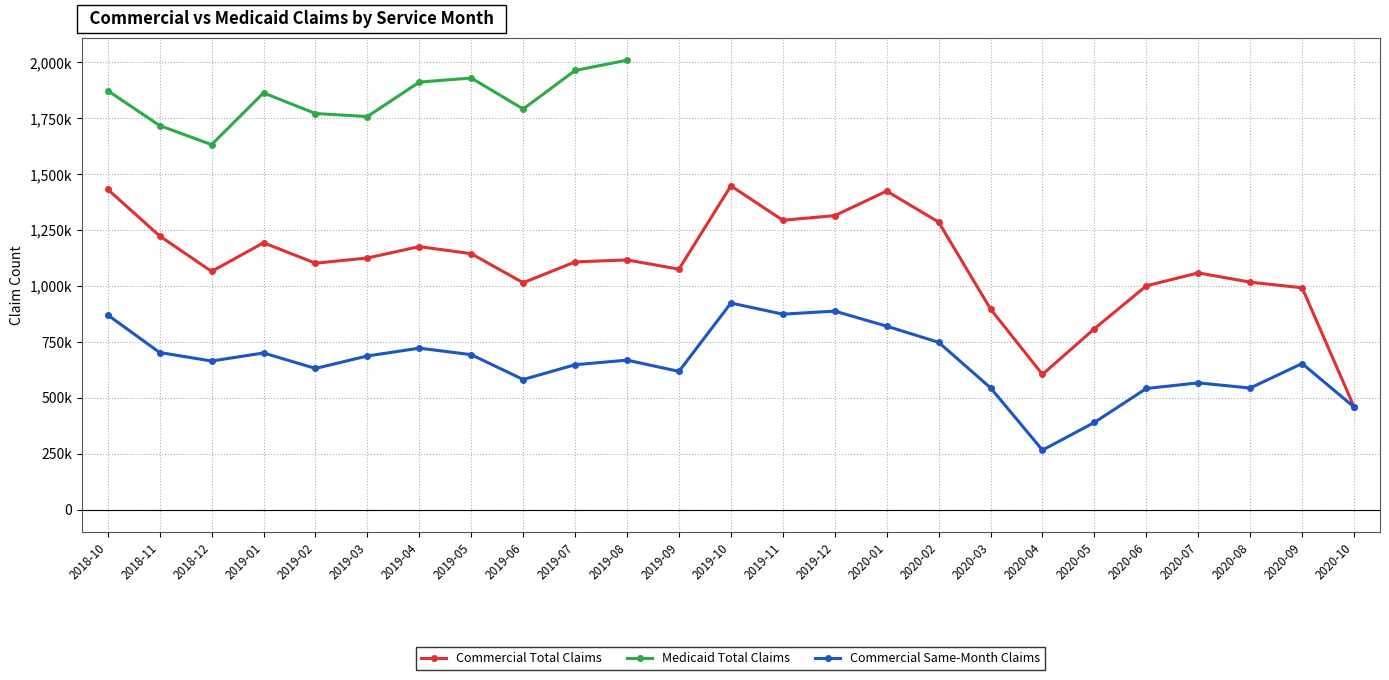

At which category does the chart reach its minimum across all series?

2020-04